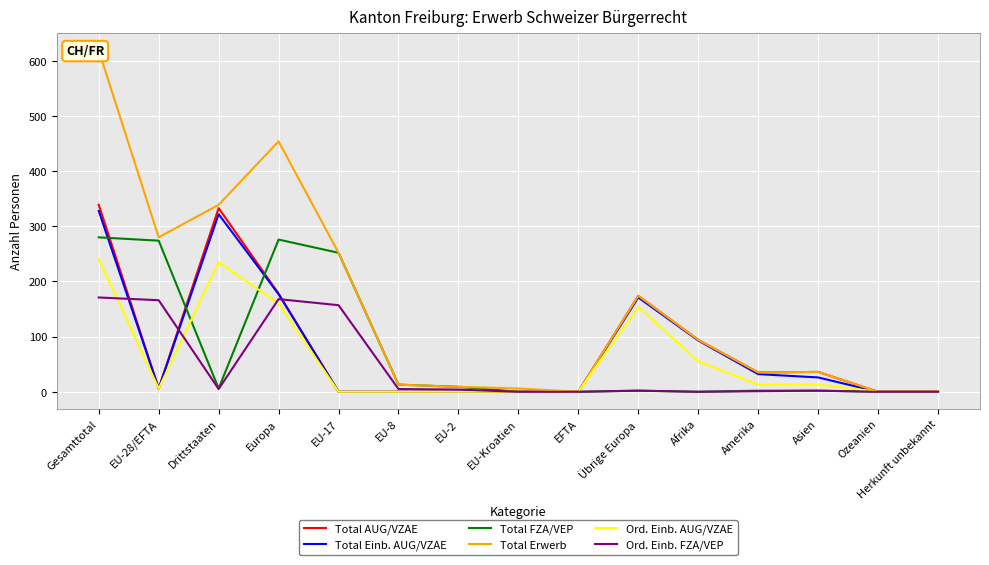

True or false: Total AUG/VZAE has a value of 339 at Gesamttotal.

True